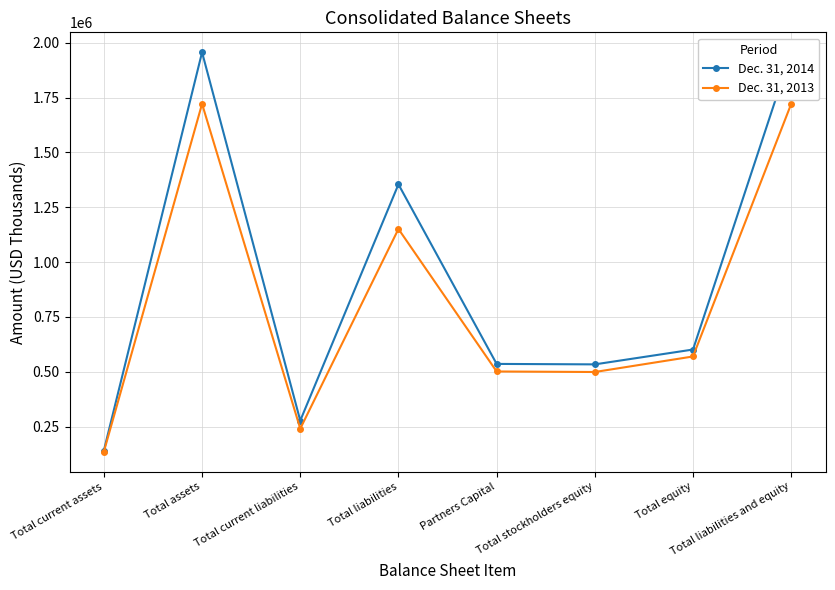

Is the value of Dec. 31, 2014 at Total current liabilities greater than the value of Dec. 31, 2013 at Total stockholders equity?

No